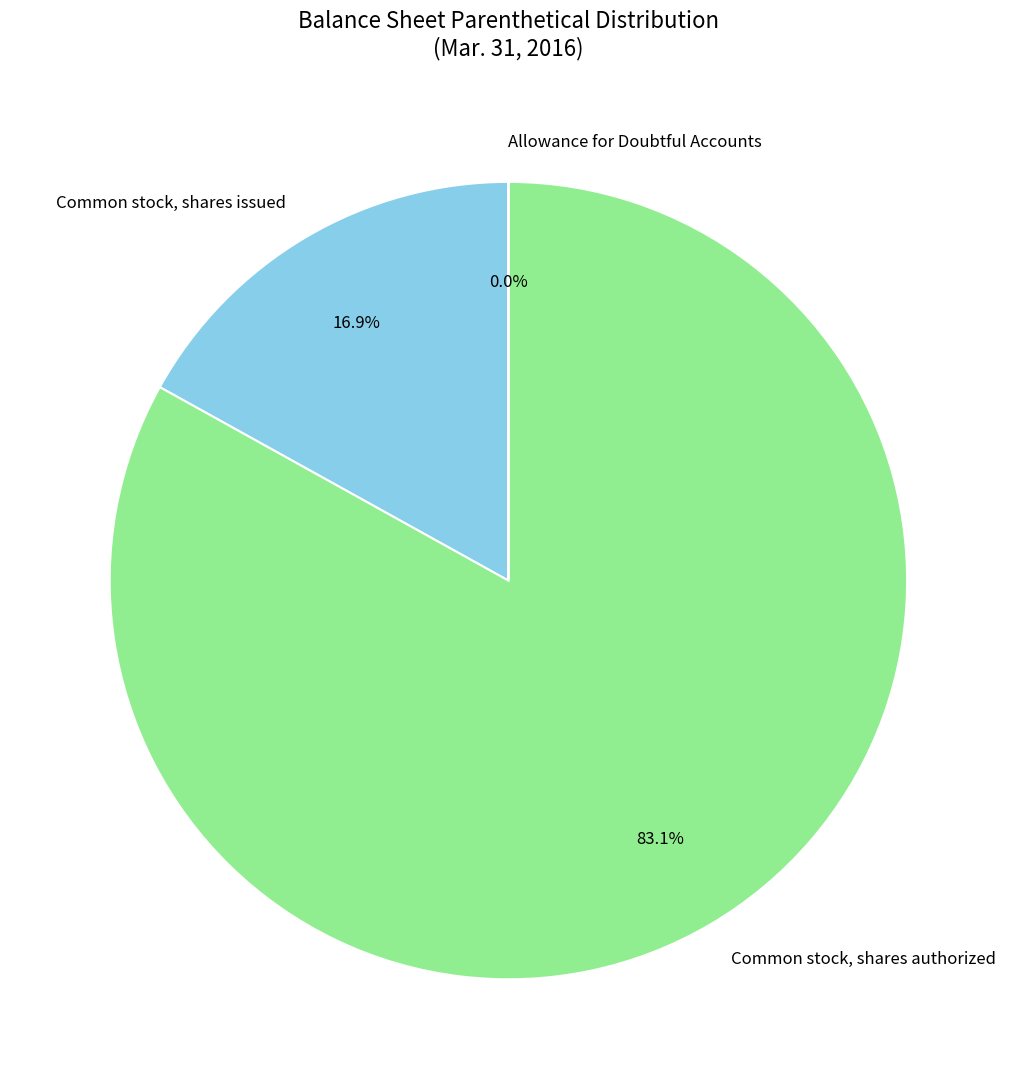

What percentage do Common stock, shares authorized and Common stock, shares issued together represent?

100.0%